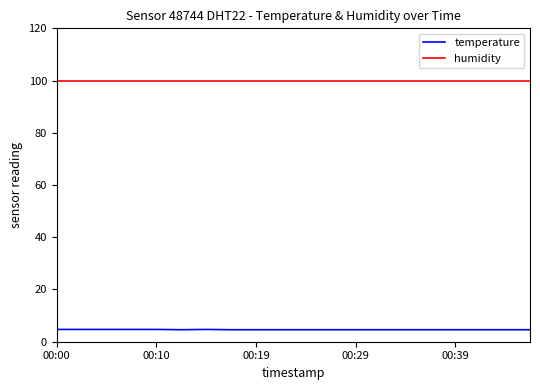

List the series in order of their overall mean, lowest first.

temperature, humidity